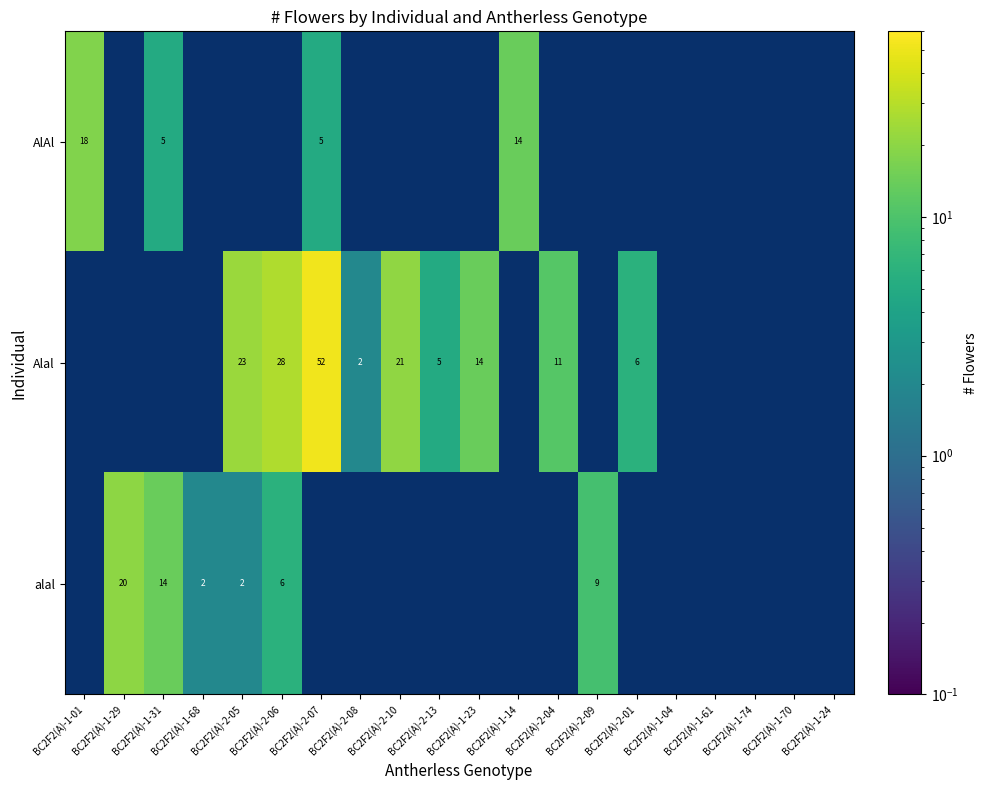

What is the total value across all series at BC2F2(A)-2-13?

5